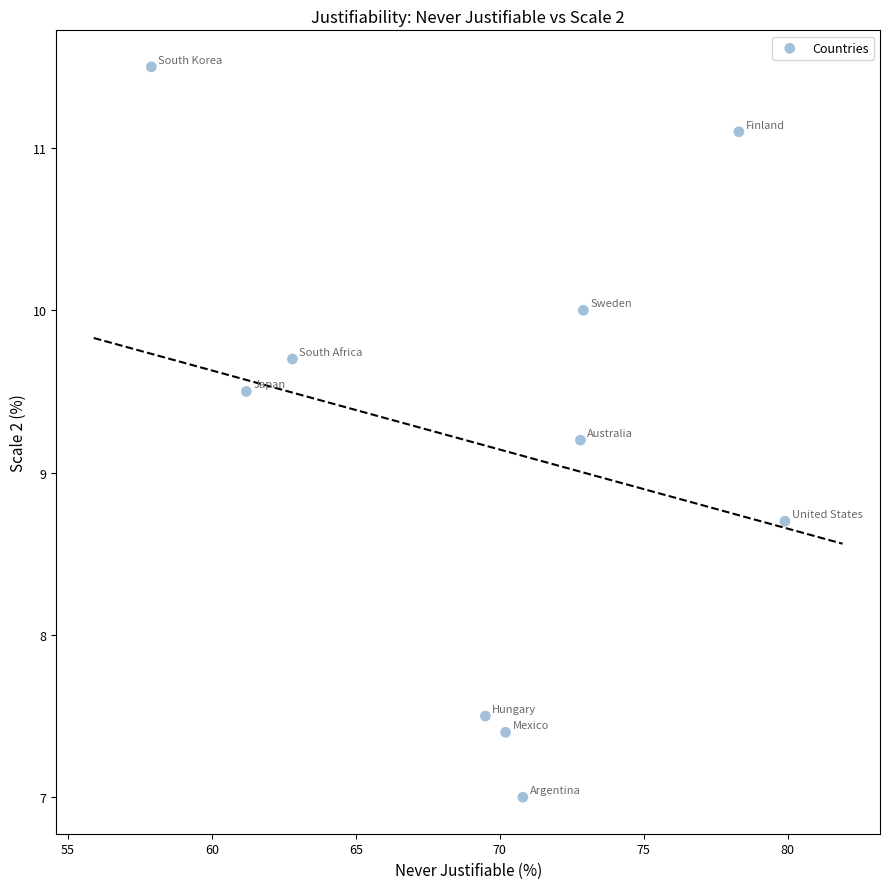

What is the range of Y values (max minus min)?

4.5